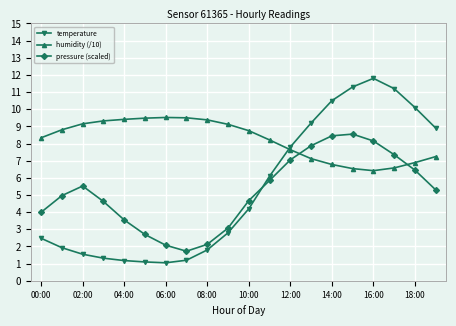

Which series has the largest range (max minus min)?

temperature